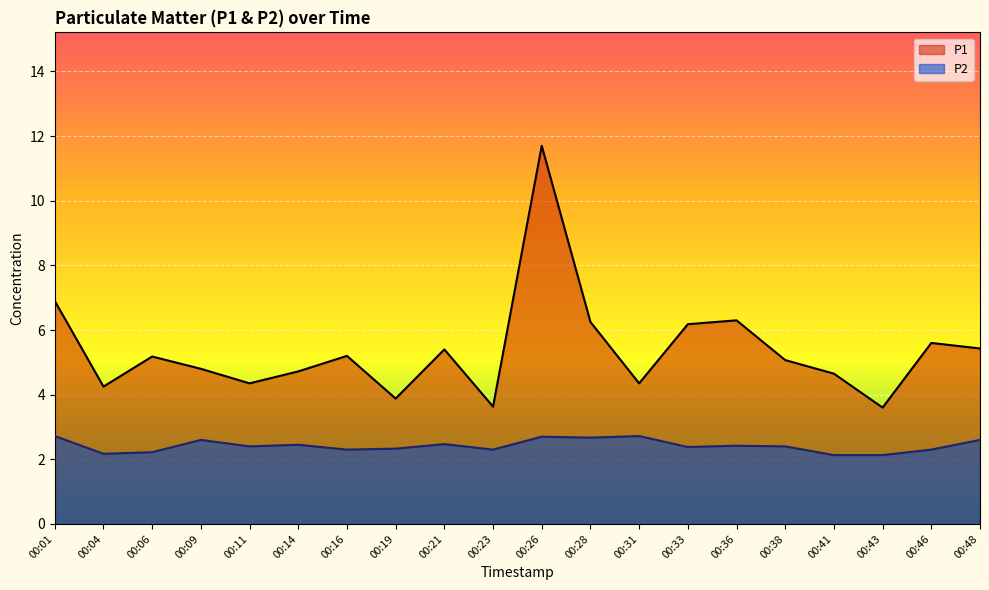

Between 00:31 and 00:38, which is larger?

00:38